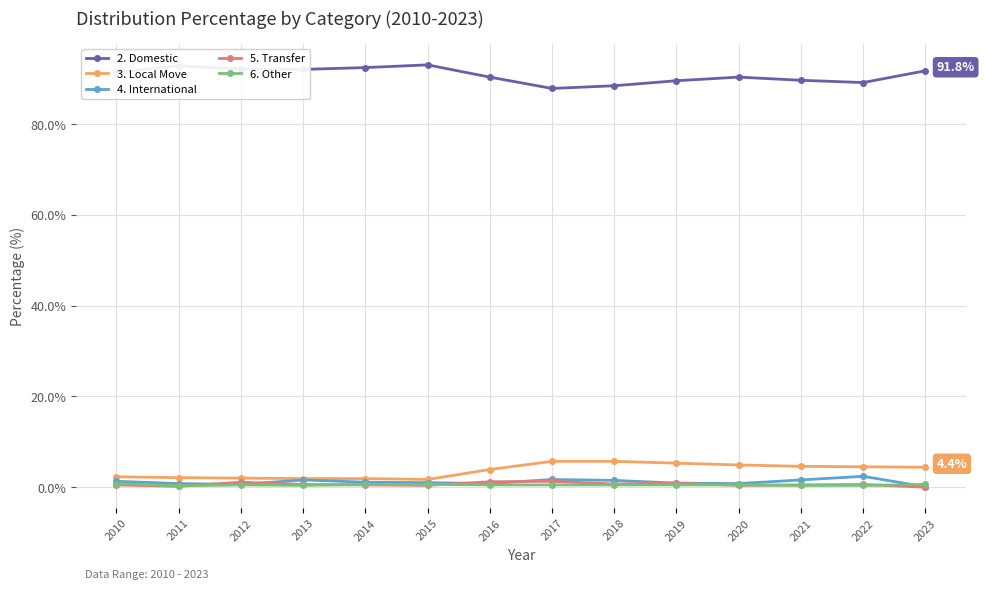

True or false: 2. Domestic and 4. International intersect in this chart.

False